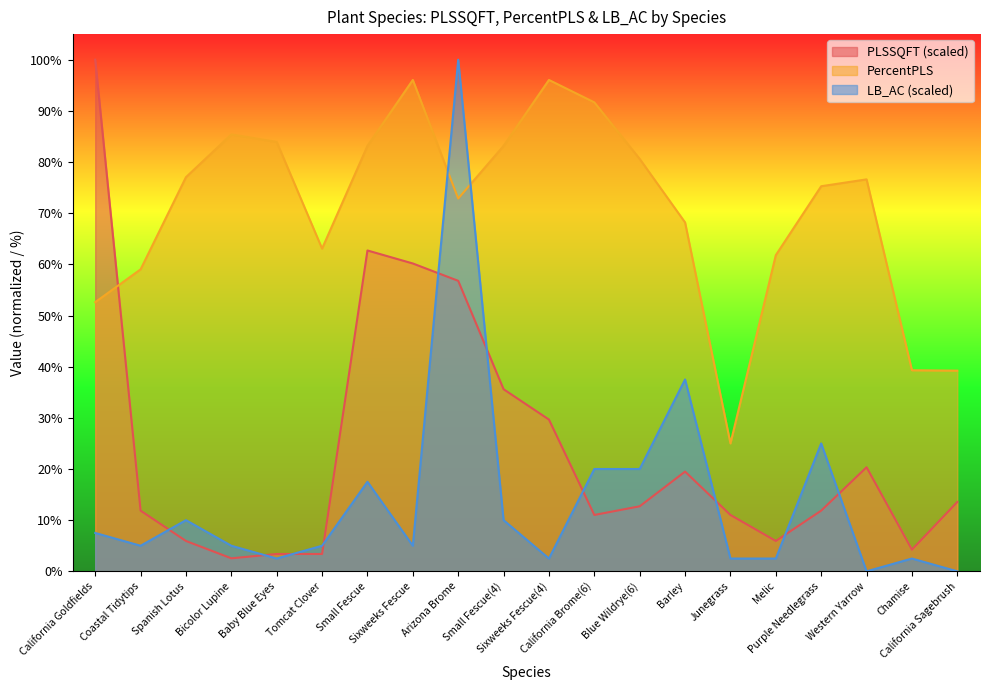

What value does the PercentPLS series have at Barley?

68.2